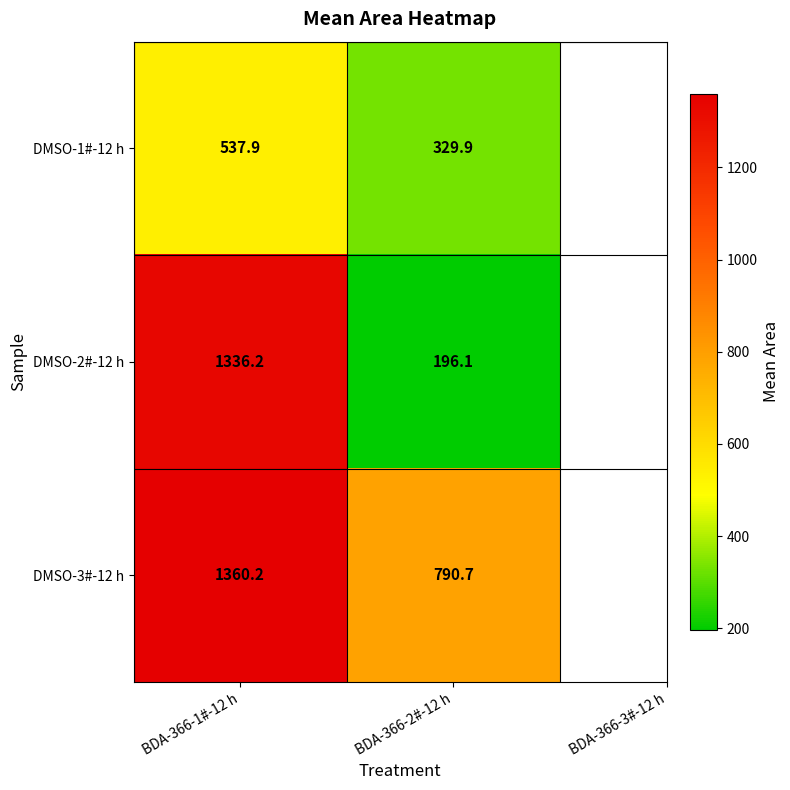

At BDA-366-1#-12 h, list the series in order from largest to smallest.

DMSO-3#-12 h, DMSO-2#-12 h, DMSO-1#-12 h